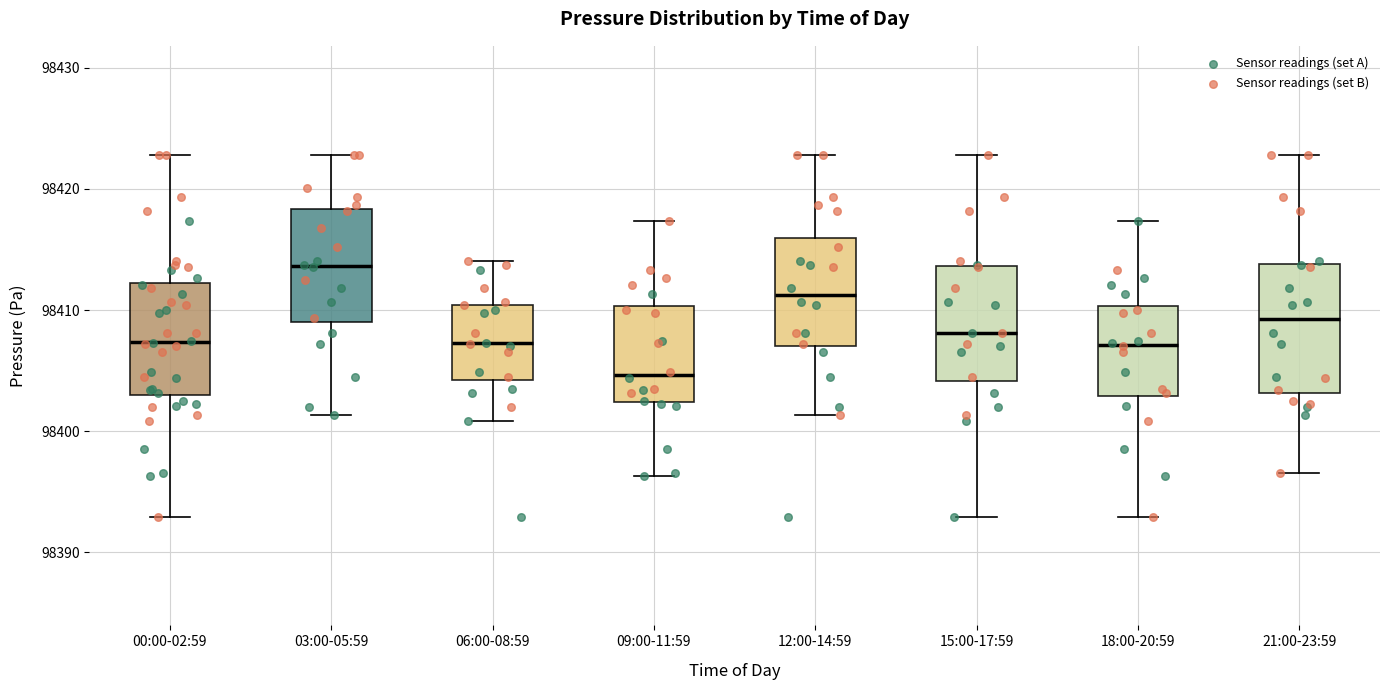

Which box has the highest median line?

03:00-05:59